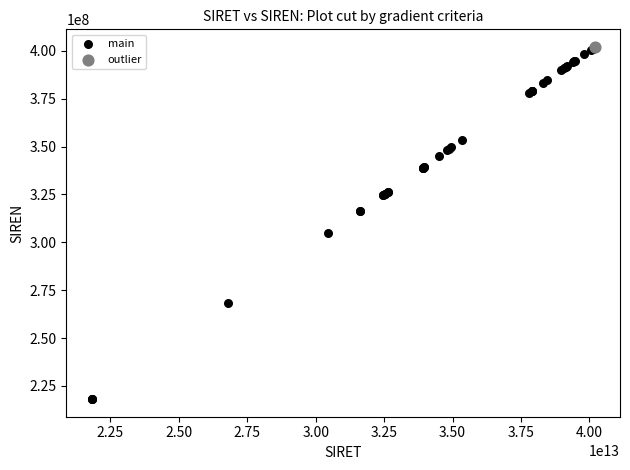

What are all the series names shown in the legend?

main, outlier